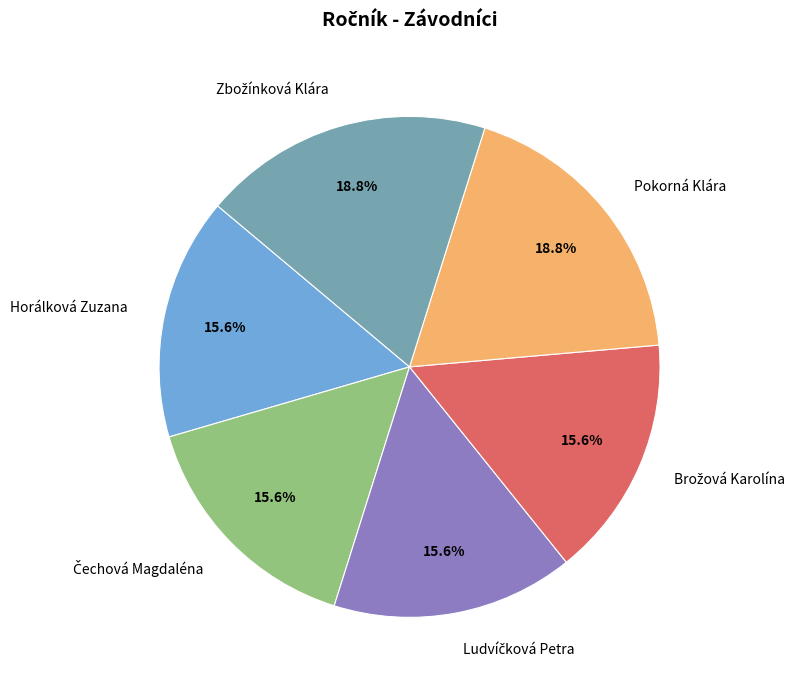

Is there a majority slice in this chart?

No